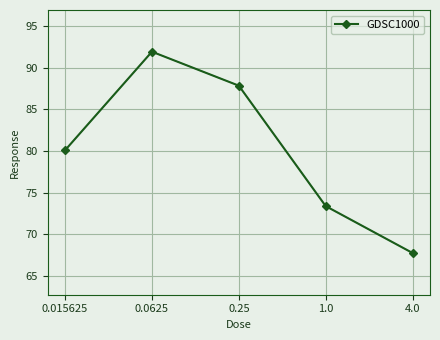

At which category does the chart reach its peak across all series?

0.0625